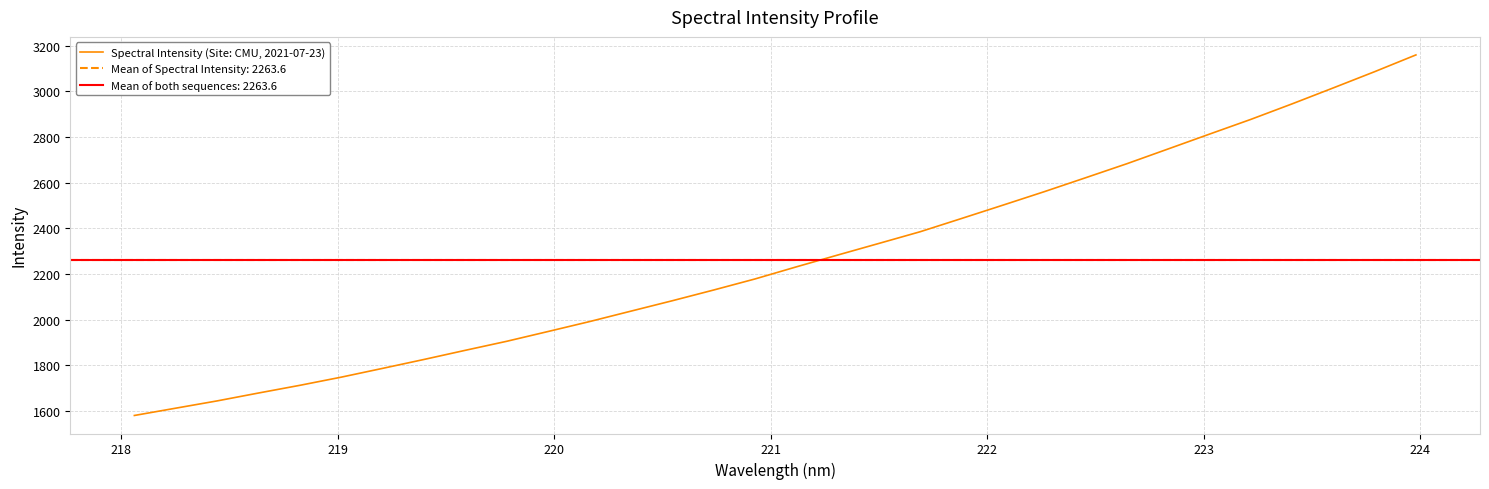

What is the highest value of the Spectral Intensity (Site: CMU, 2021-07-23) series?

3160.0